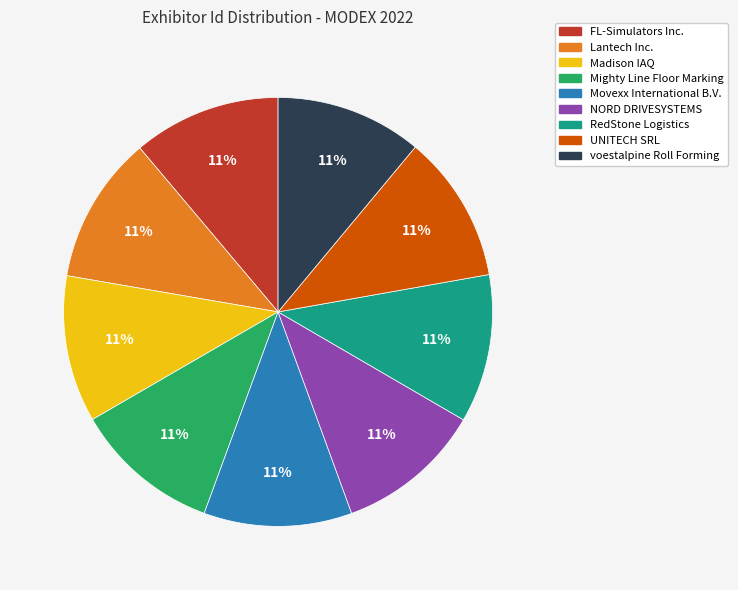

To the nearest percent, what is the combined percentage of NORD DRIVESYSTEMS and Mighty Line Floor Marking?

22%